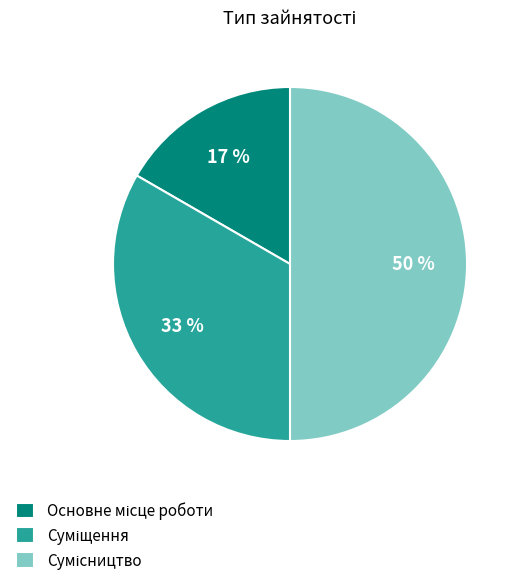

To the nearest percent, what is the average slice percentage?

33%